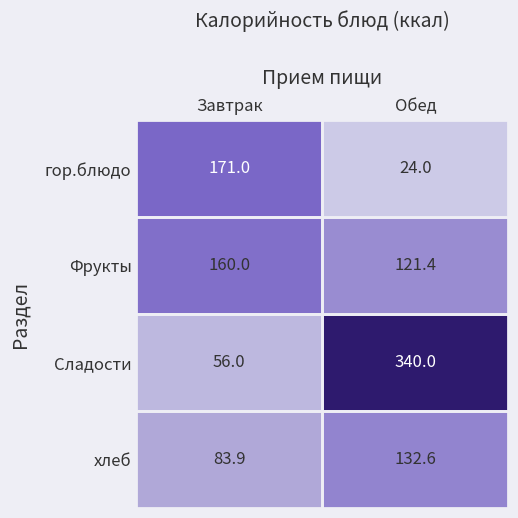

What is the minimum value shown in the chart?

24.0